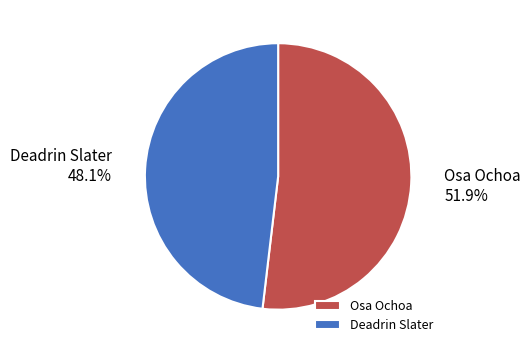

Which slice represents more than half of the pie?

Osa Ochoa